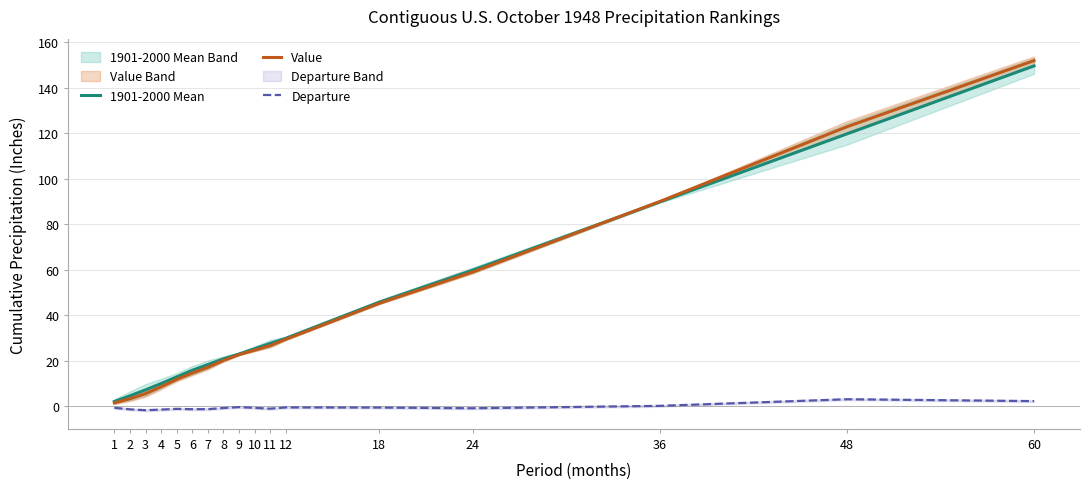

True or false: 1901-2000 Mean has more than 0 interior local peaks.

False